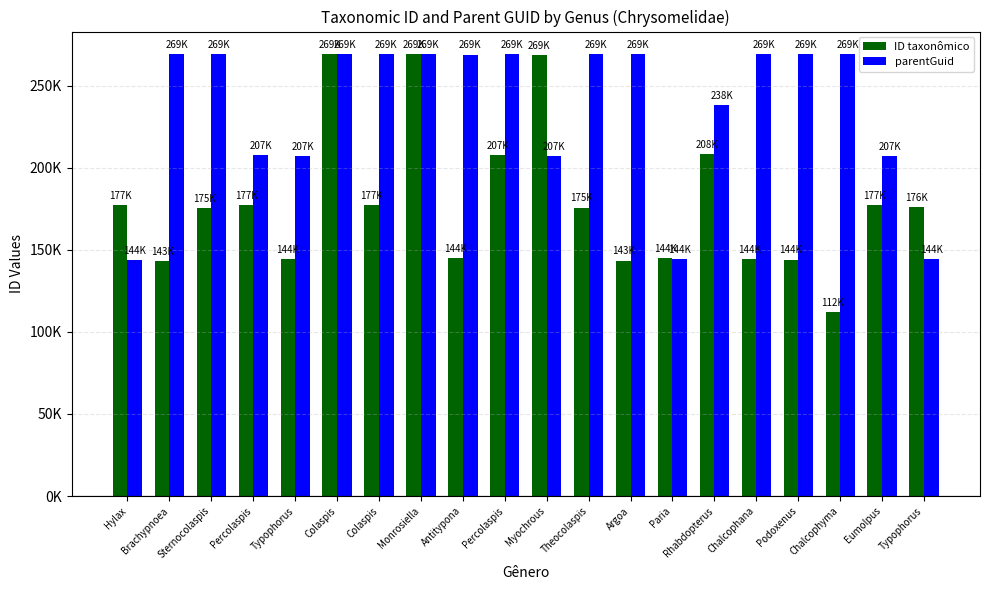

What is the difference between the highest and lowest values at Theocolaspis?

93515